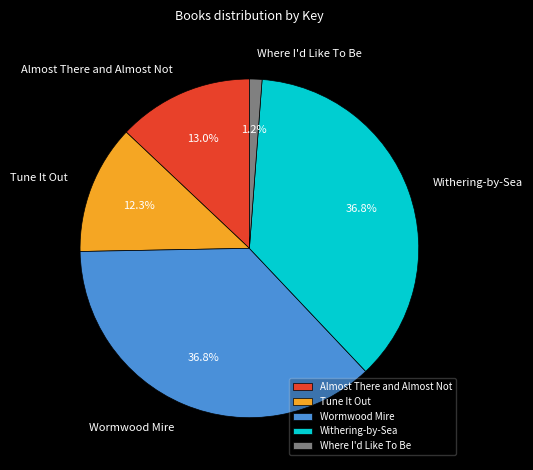

To the nearest percent, what is the difference between the Where I'd Like To Be and Tune It Out slice percentages?

11%